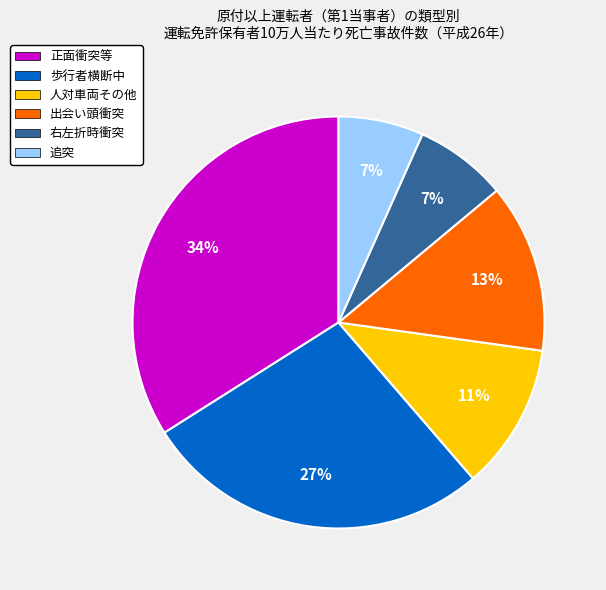

To the nearest percent, what is the difference between the 歩行者横断中 and 正面衝突等 slice percentages?

7%